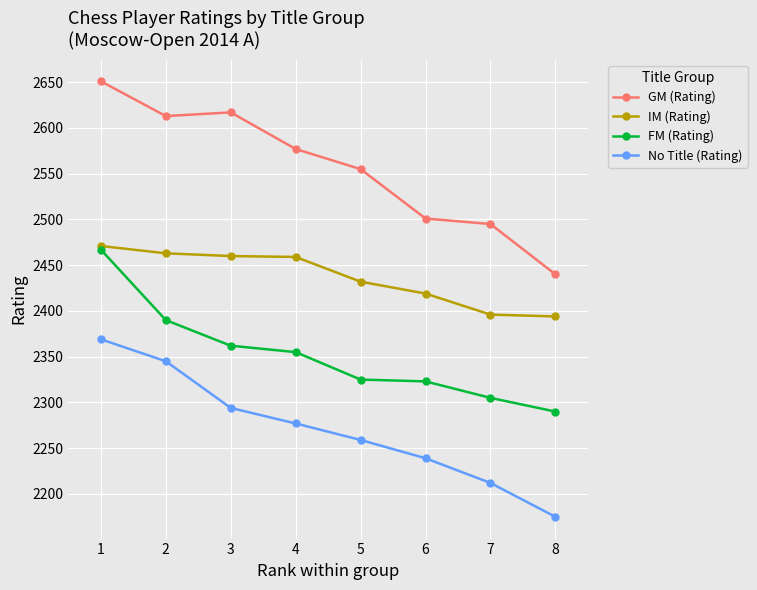

Between 3 and 6, which series saw the biggest shift?

GM (Rating)